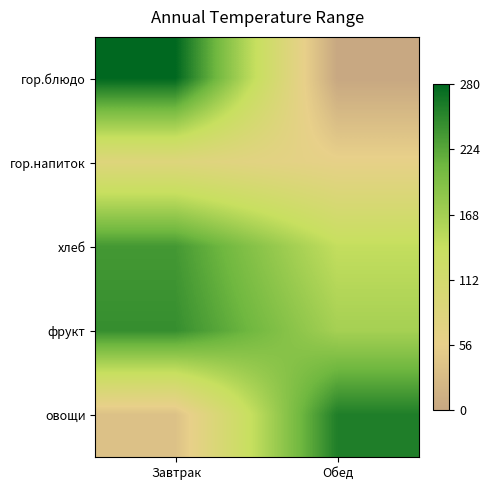

Reading right to left, list all the values displayed in this chart.

гор.блюдо: Обед=0	Завтрак=280
гор.напиток: Обед=60	Завтрак=84
хлеб: Обед=143	Завтрак=237
фрукт: Обед=167	Завтрак=246
овощи: Обед=260	Завтрак=36